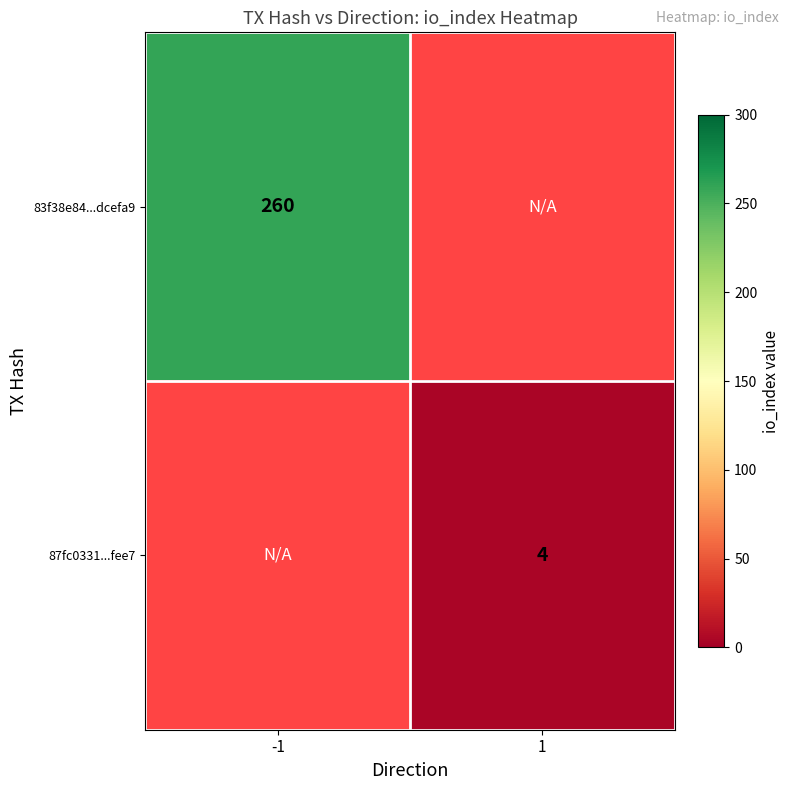

The value of 83f38e84...dcefa9 at -1 is 181.0. True or false?

False